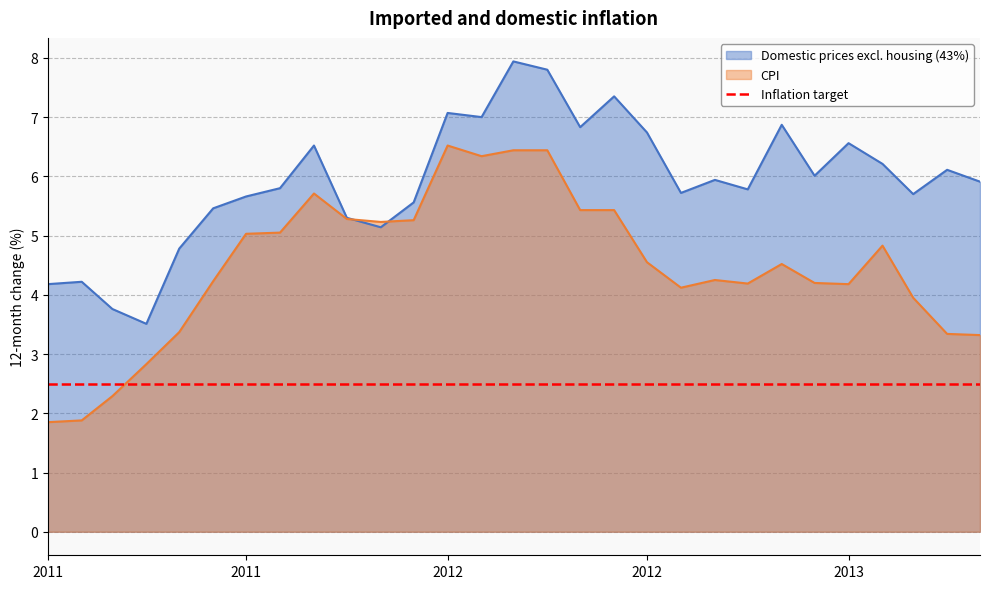

Does the chart have visible grid lines?

Yes